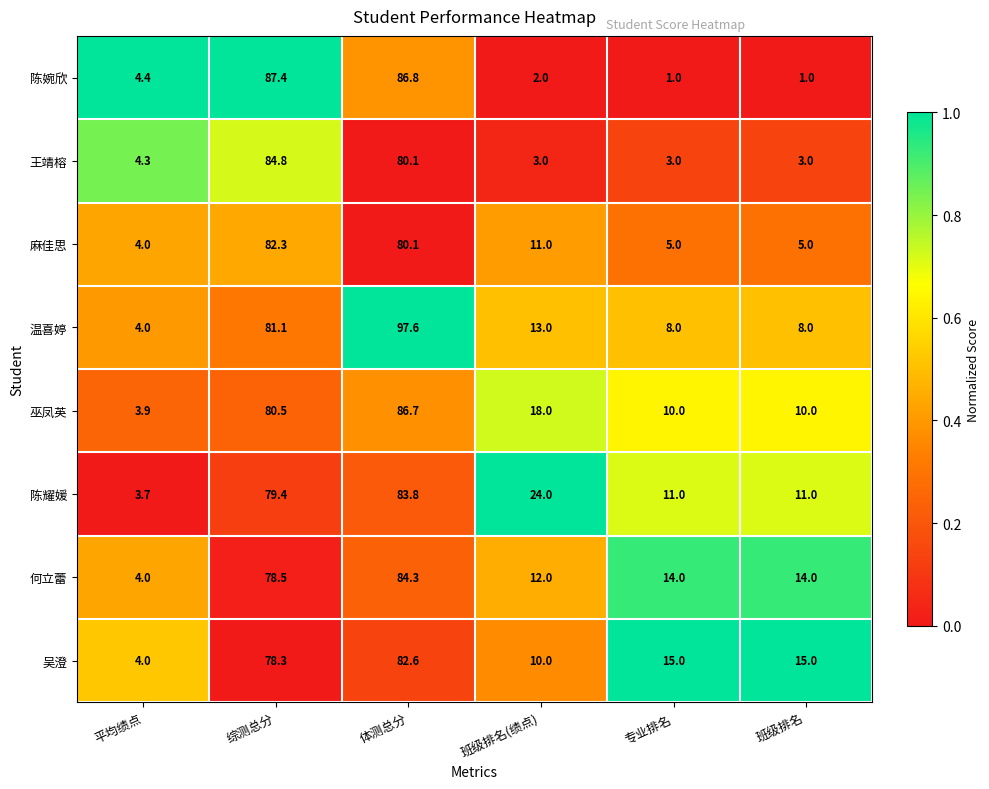

List the series in order of their peak value, lowest first.

麻佳思, 吴澄, 陈耀媛, 何立蕾, 王靖榕, 巫凤英, 陈婉欣, 温喜婷